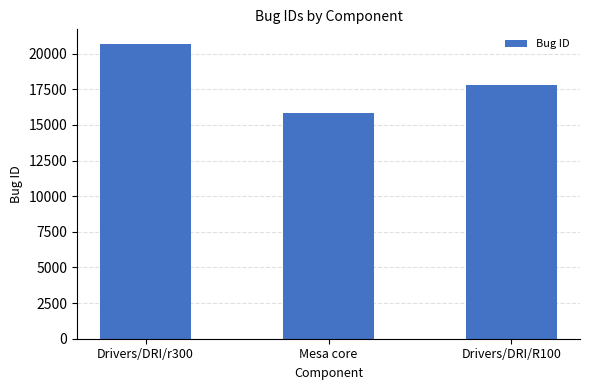

Reading right to left, list all the values displayed in this chart.

17829	15809	20673